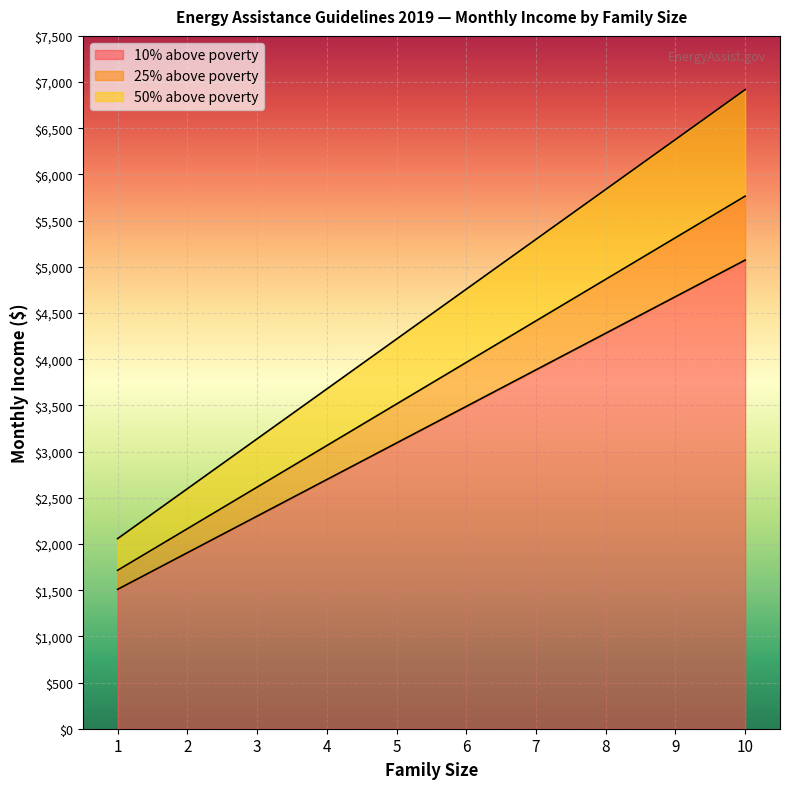

At which label does 10% above poverty reach its minimum?

1